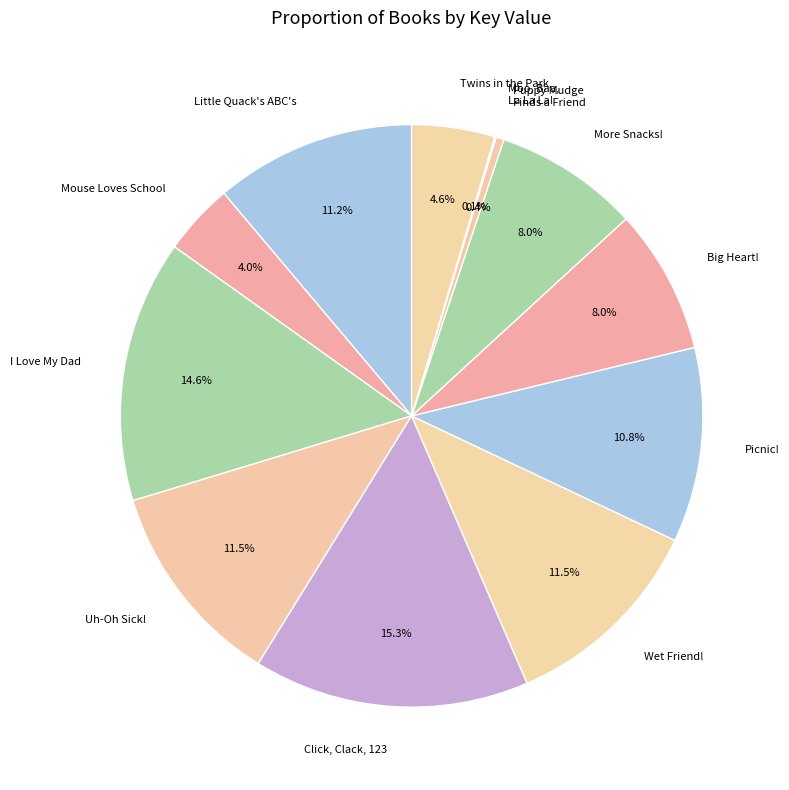

Is there a majority slice in this chart?

No